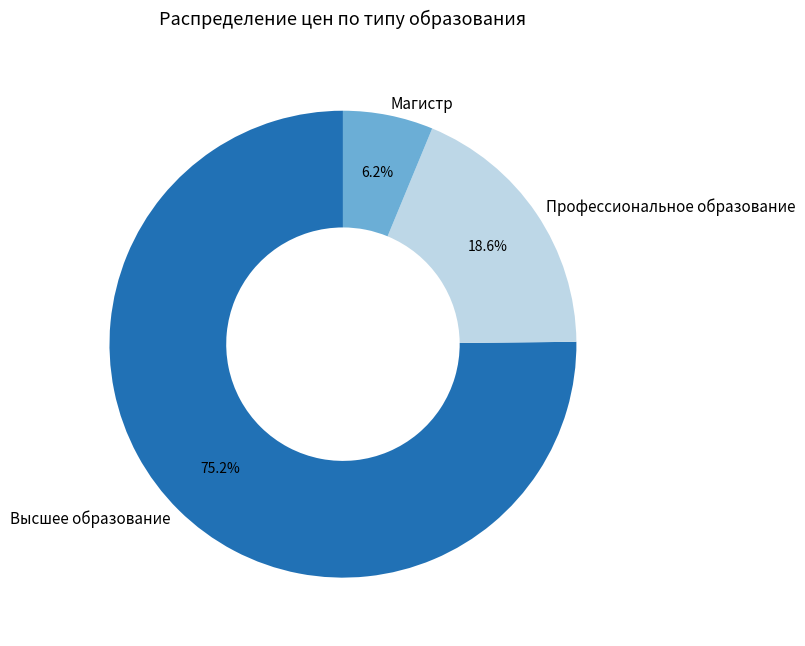

Combined, do Профессиональное образование and Высшее образование account for over 50%?

Yes